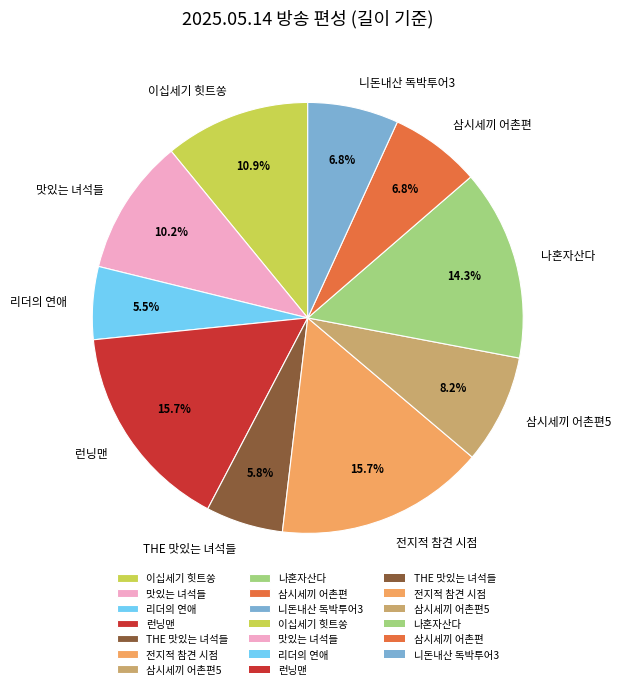

Does any single category account for the majority?

No